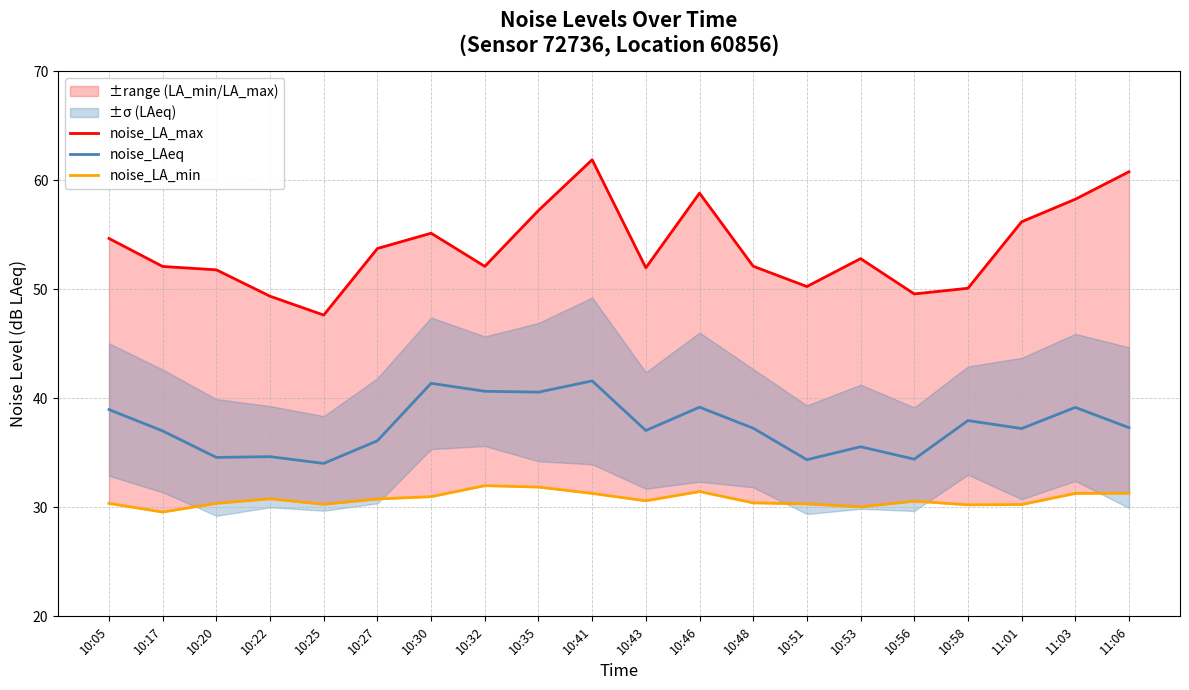

Is it true that noise_LA_max equals 49.6 at 10:56?

True